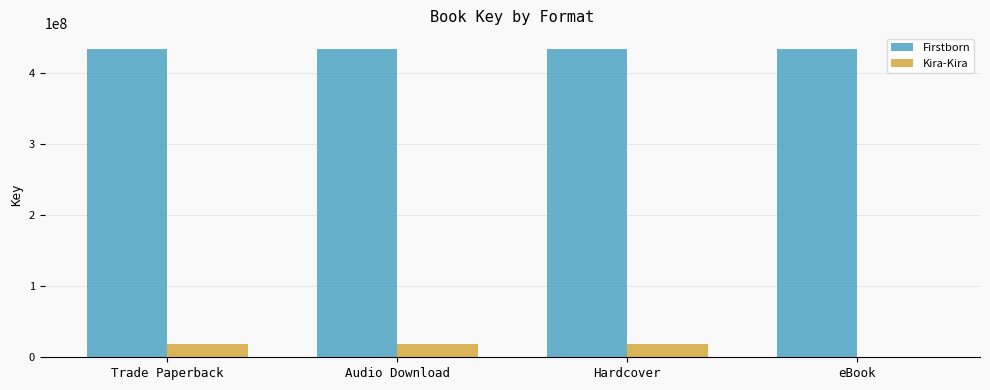

What is the average value of the Kira-Kira series?

14258001